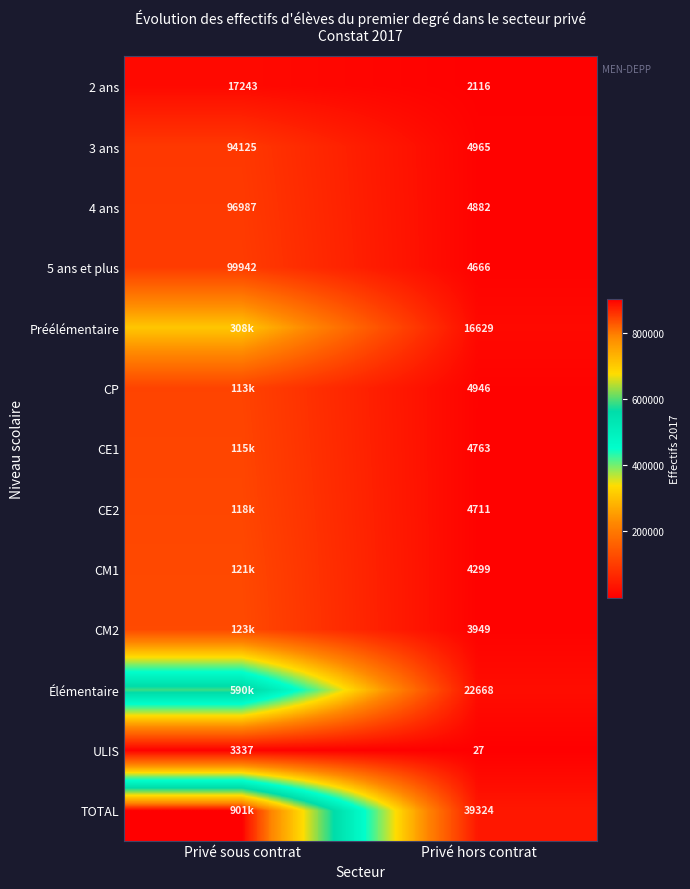

At how many categories does at least one series exceed 693717?

1